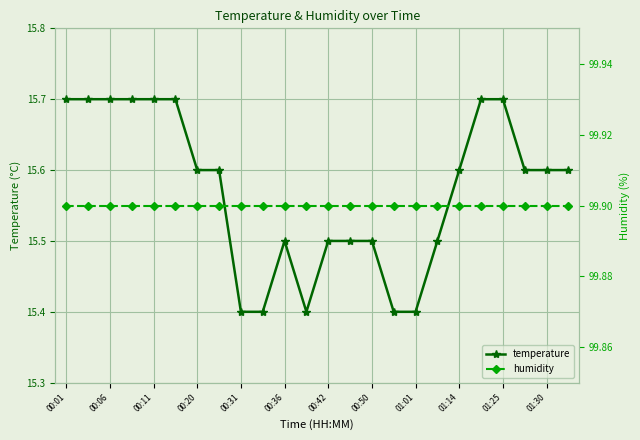

At which label does temperature reach its peak?

00:01